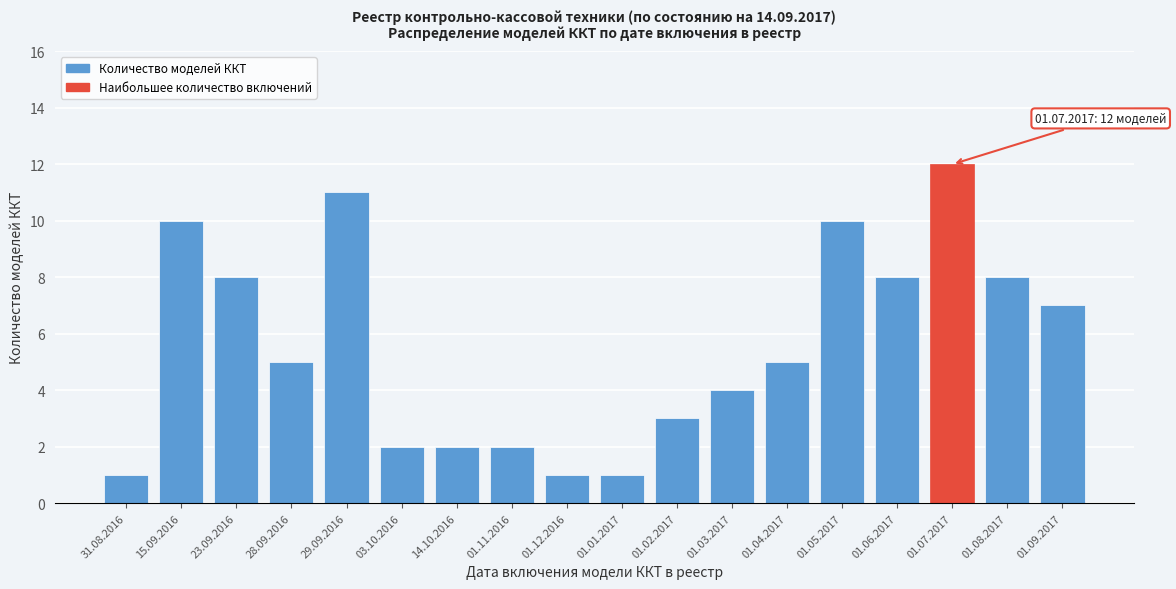

Reading left to right, extract all data points from this chart.

31.08.2016=1	15.09.2016=10	23.09.2016=8	28.09.2016=5	29.09.2016=11	03.10.2016=2	14.10.2016=2	01.11.2016=2	01.12.2016=1	01.01.2017=1	01.02.2017=3	01.03.2017=4	01.04.2017=5	01.05.2017=10	01.06.2017=8	01.07.2017=12	01.08.2017=8	01.09.2017=7